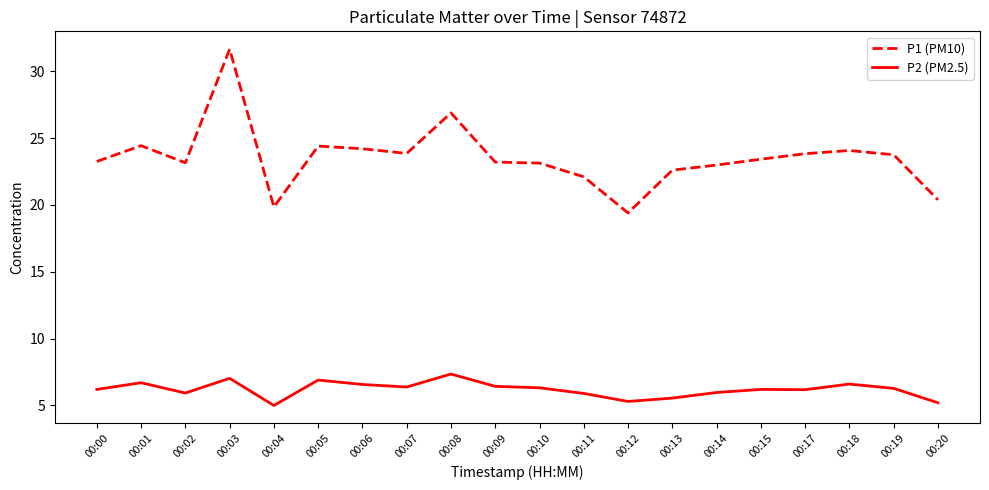

The value of P2 (PM2.5) at 00:09 is 6.4. True or false?

True